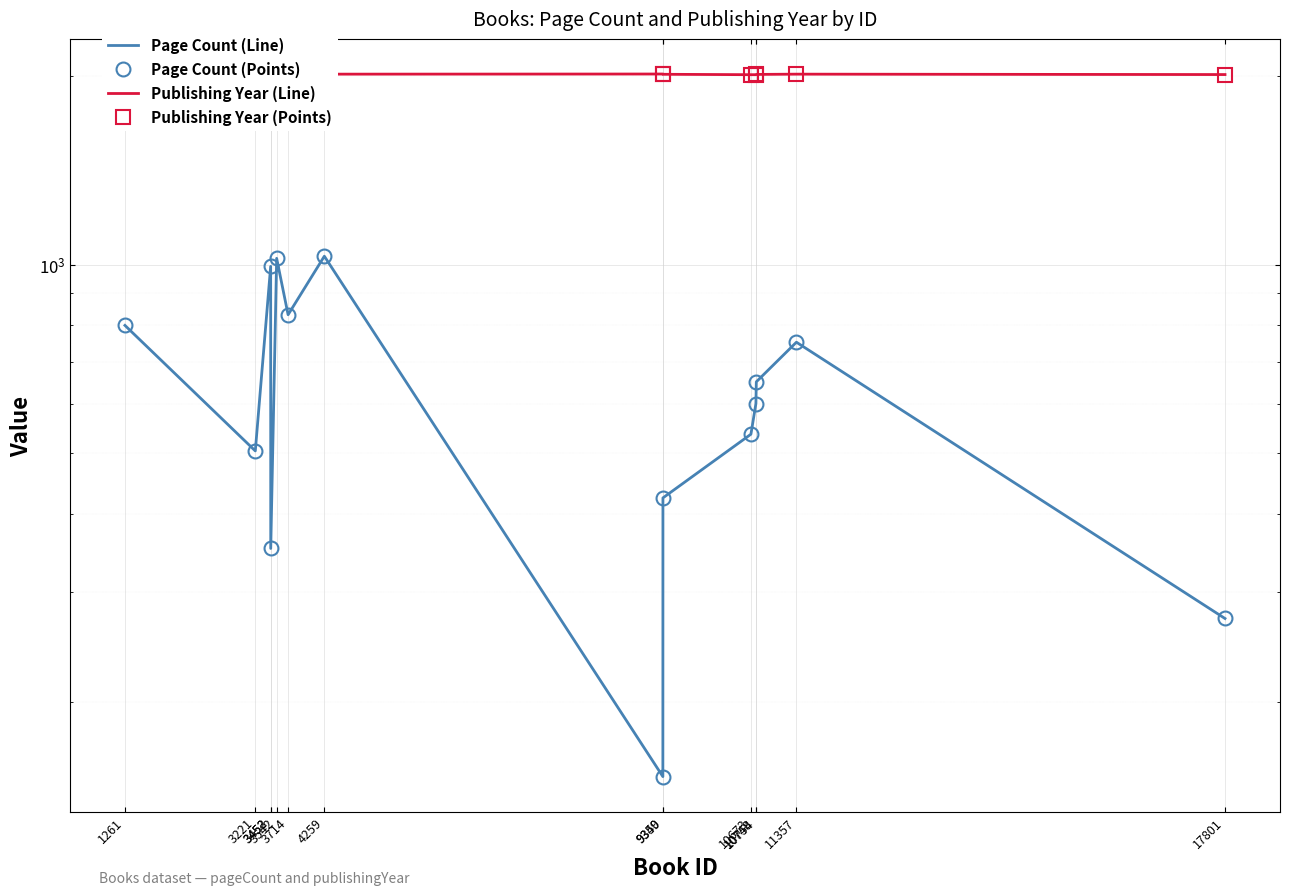

At how many categories does at least one series exceed 680?

14